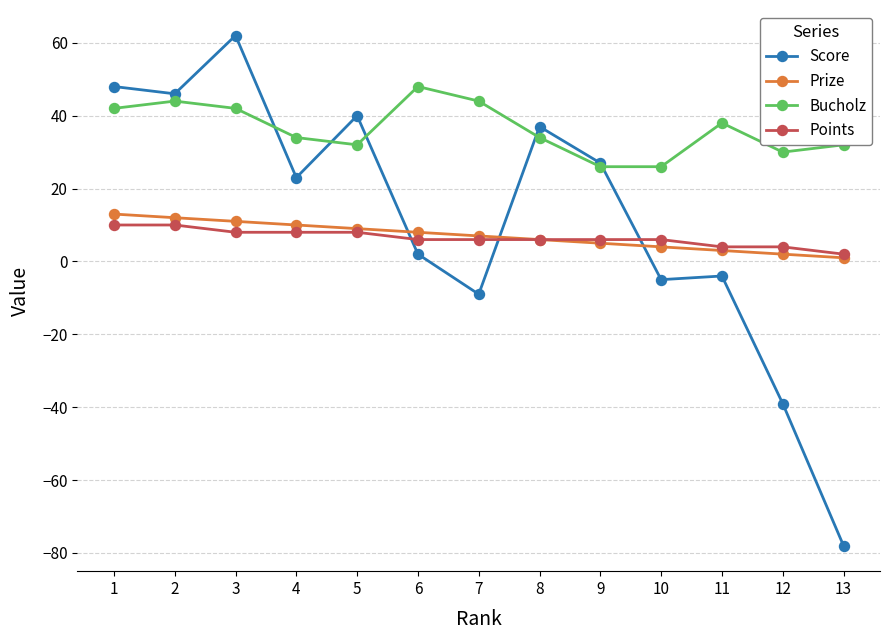

Which series changed the most between 8 and 12?

Score